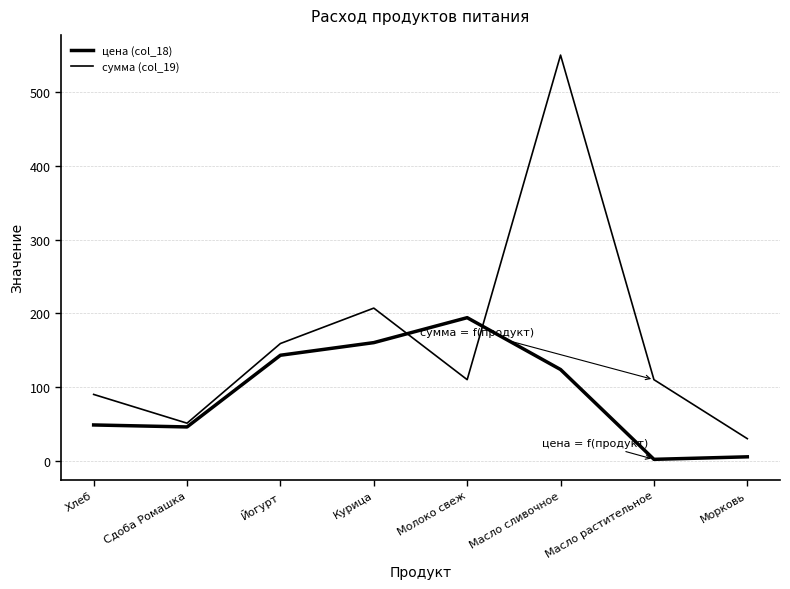

What is the highest value of the сумма (col_19) series?

550.0